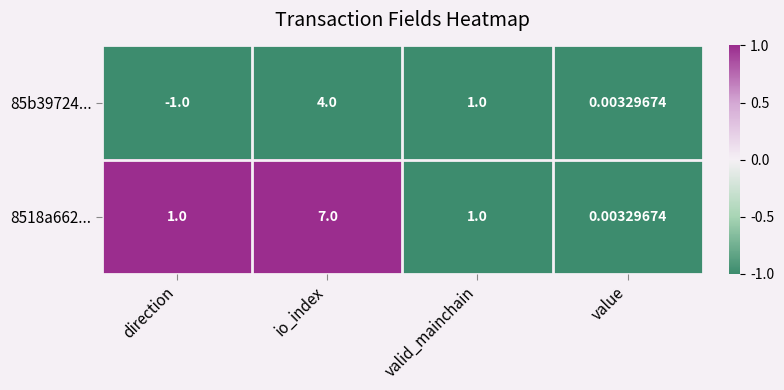

Which category has the lowest value across all series?

direction